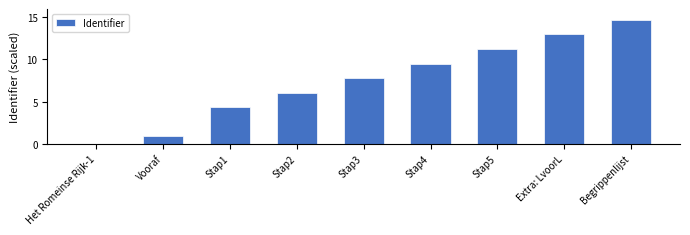

Between Vooraf and Stap1, which is larger?

Stap1